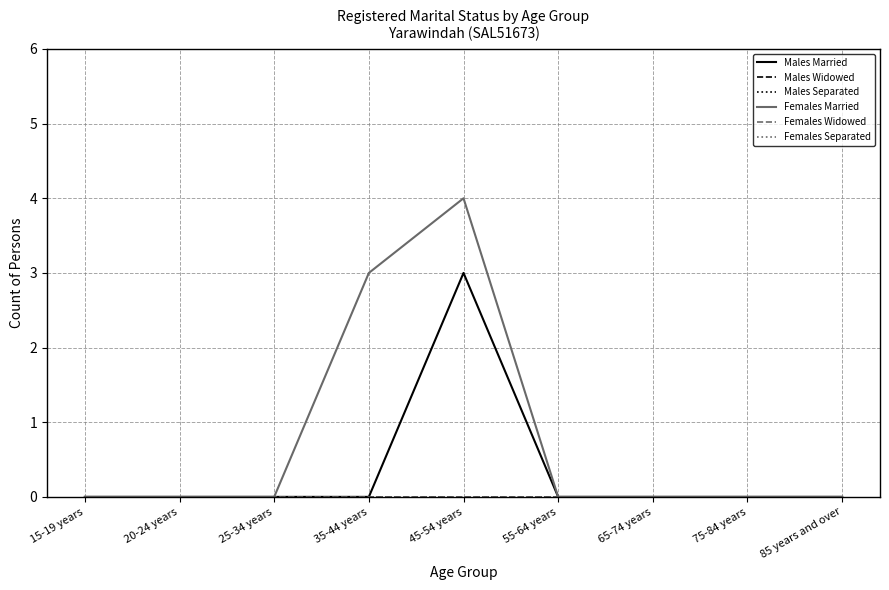

What position from the right is 85 years and over?

1